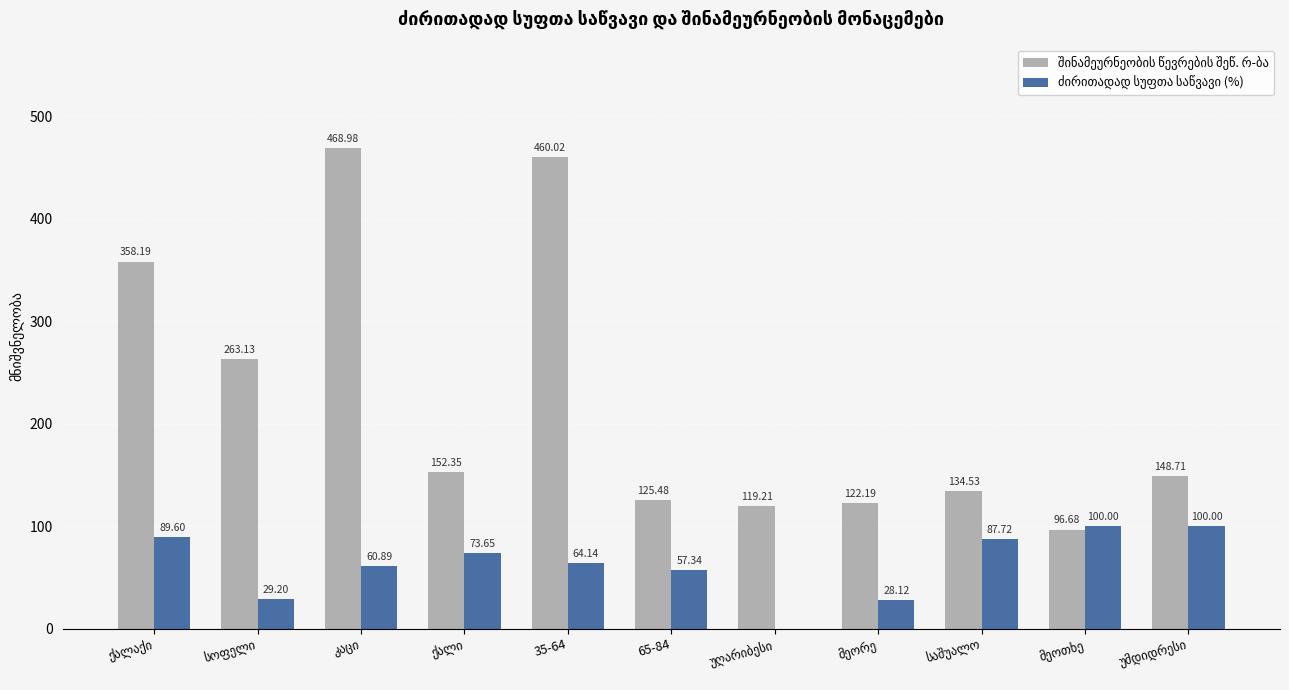

Reading left to right, extract all data points from this chart.

შინამეურნეობის წევრების შეწ. რ-ბა: 358.2	263.1	469.0	152.3	460.0	125.5	119.2	122.2	134.5	96.7	148.7
ძირითადად სუფთა საწვავი (%): 89.6	29.2	60.9	73.7	64.1	57.3	0.0	28.1	87.7	100.0	100.0